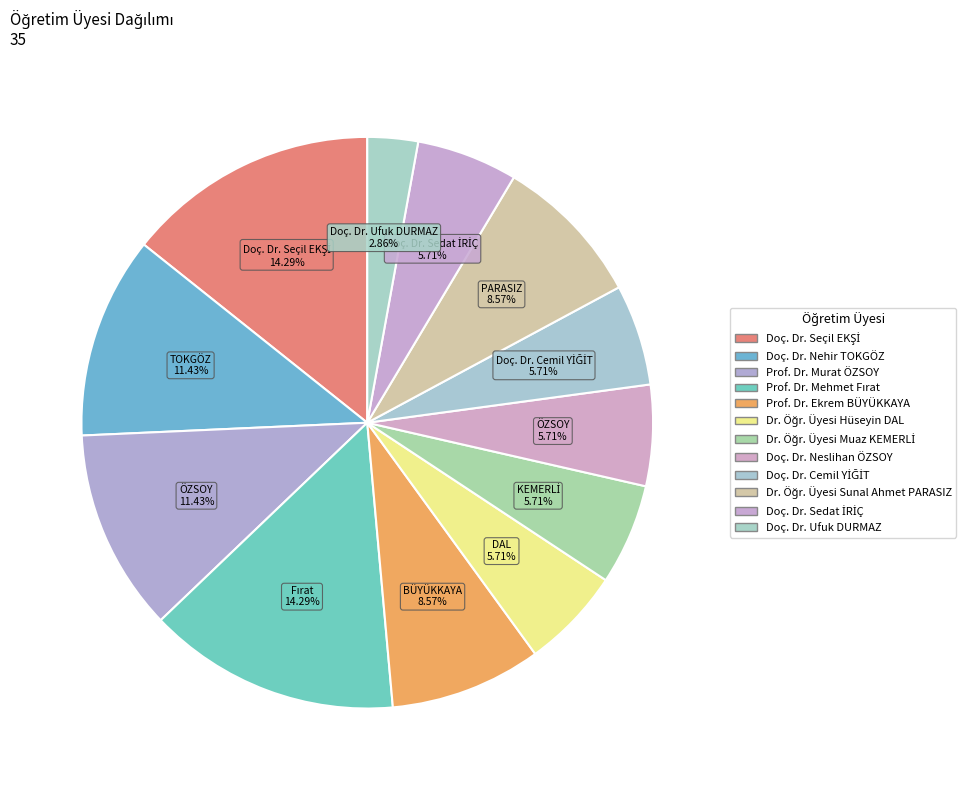

Is the sum of Prof. Dr. Mehmet Fırat and Dr. Öğr. Üyesi Sunal Ahmet PARASIZ greater than half?

No